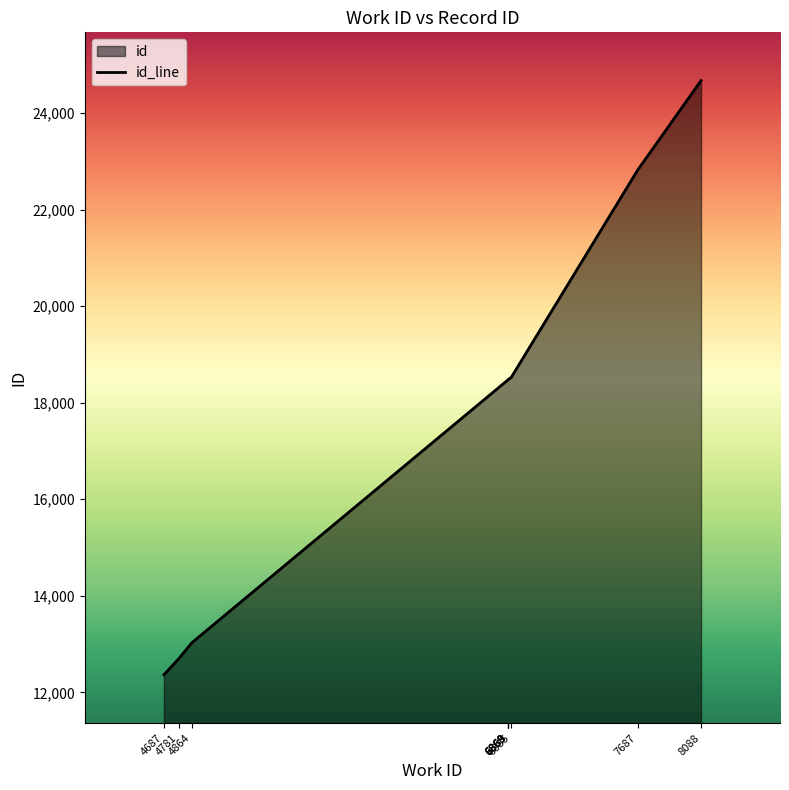

What is the average value?

17803